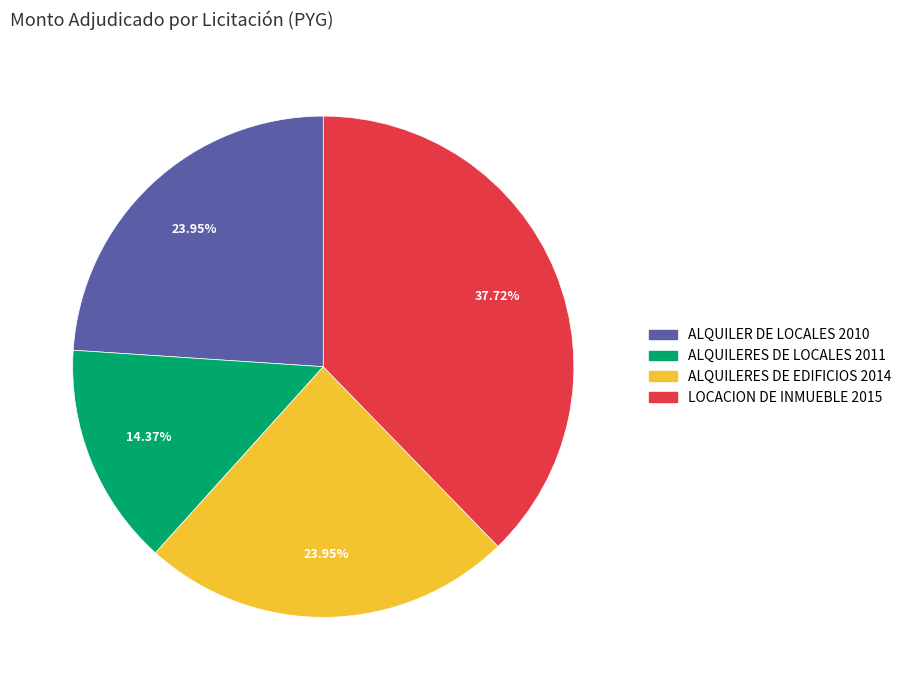

How many segments does this pie chart have?

4